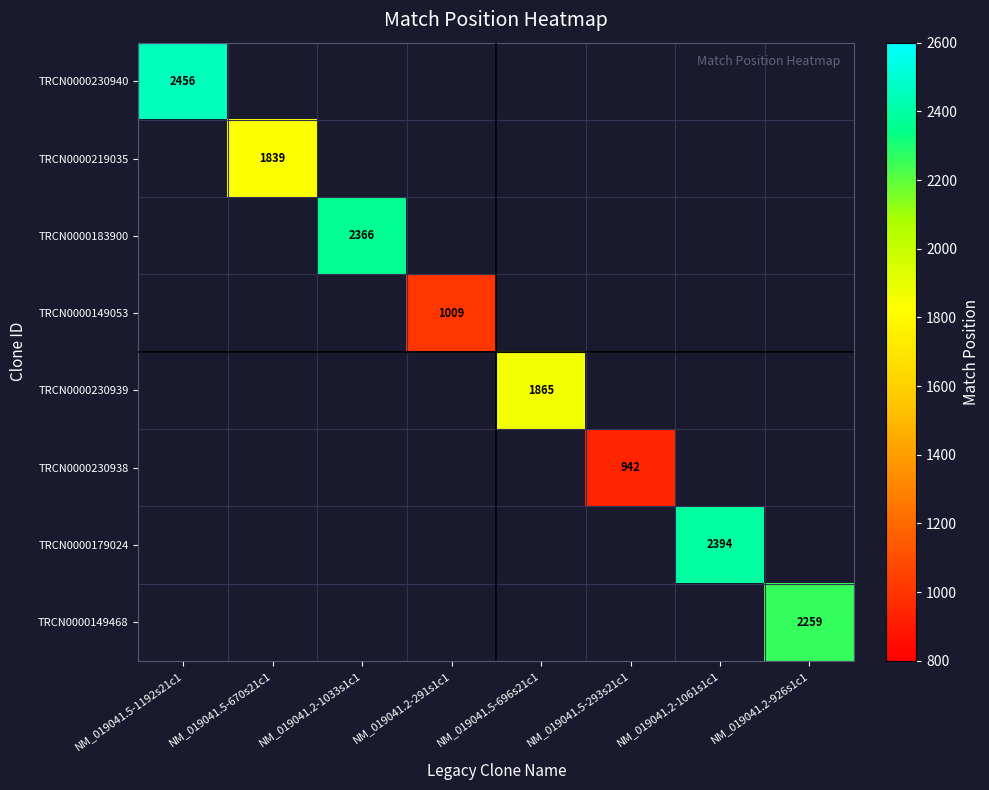

How many data points does each series have?

8